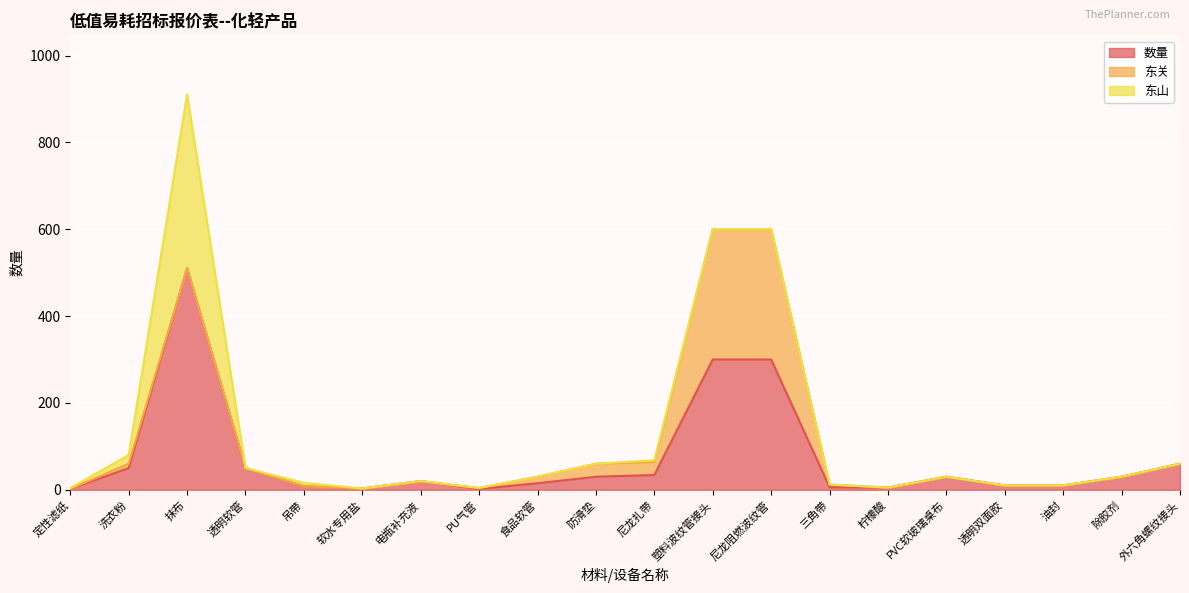

How many distinct data groups are displayed?

3